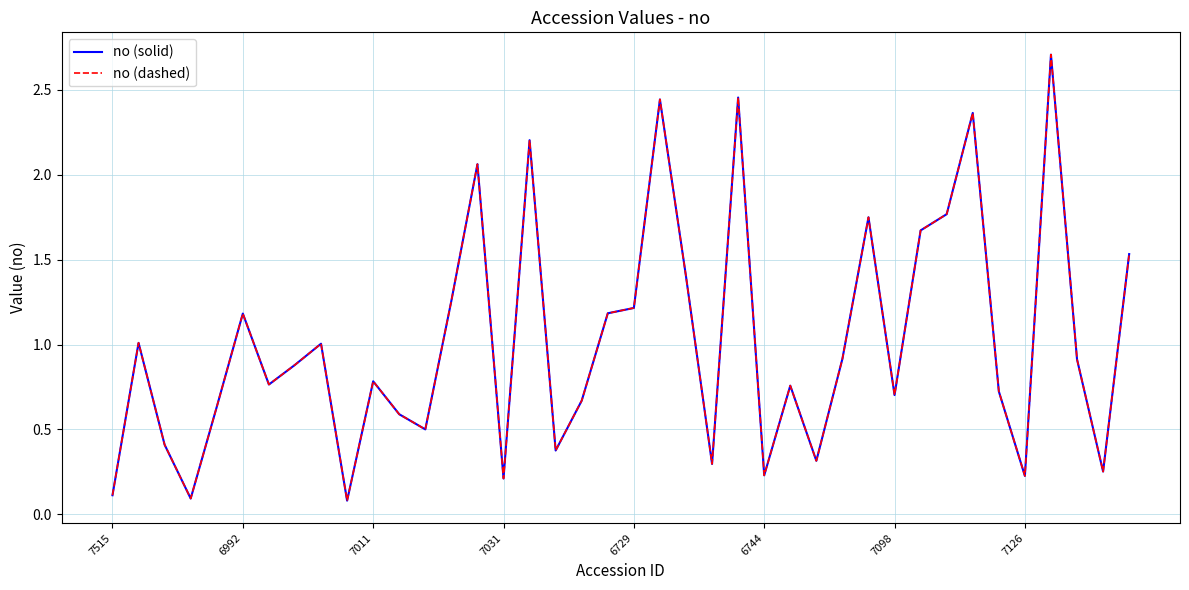

Which series has the largest range (max minus min)?

no (solid)